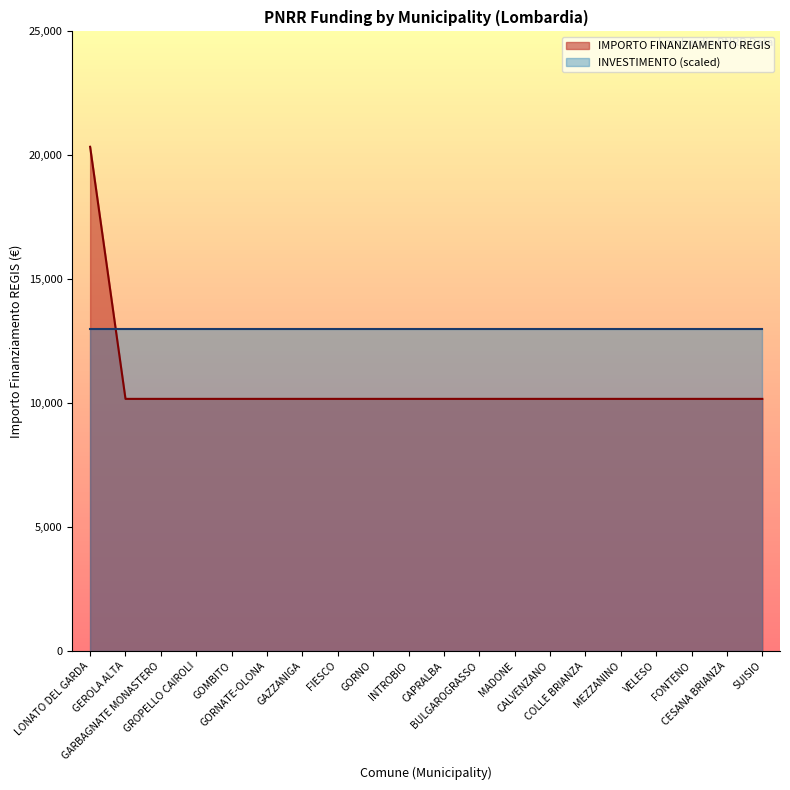

What is the sum of all values?

213612